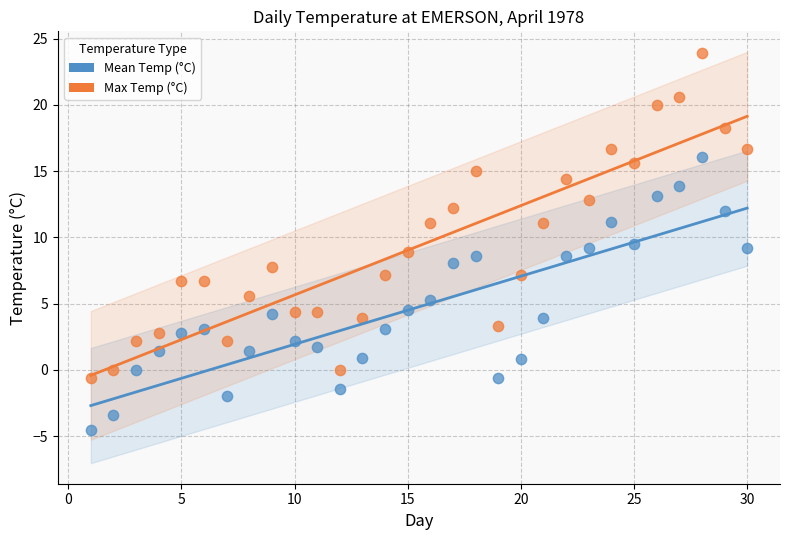

Across all data points, what is the range of X values (max minus min)?

29.0